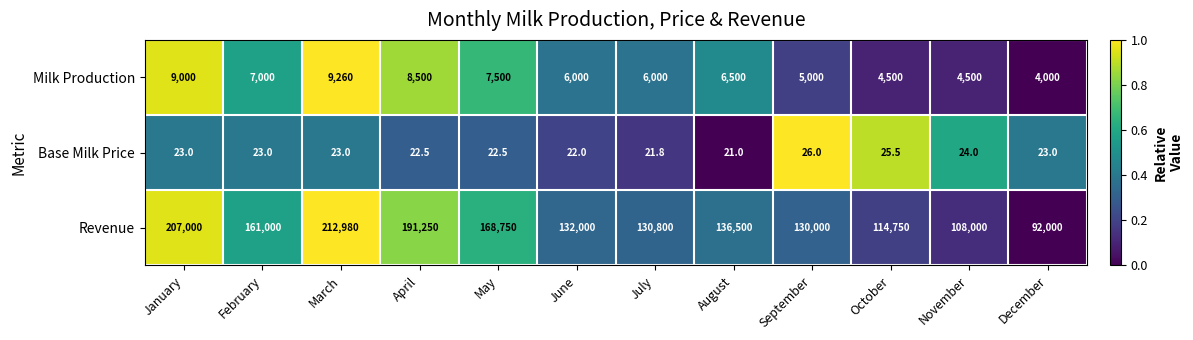

What is the spread (max minus min) of values at October?

114724.5